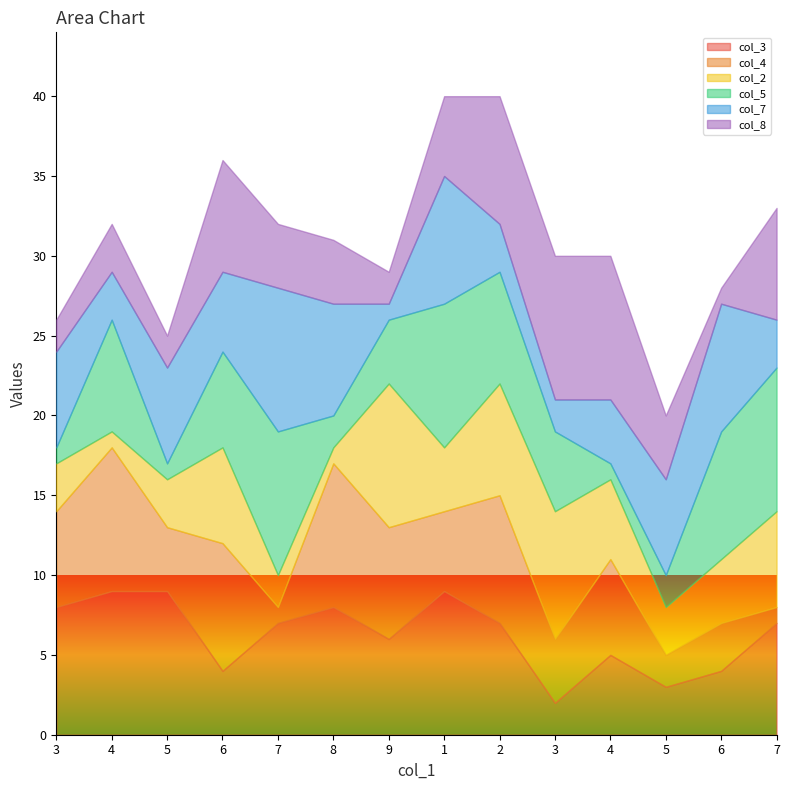

What is the label of the 6th point from the left?

8